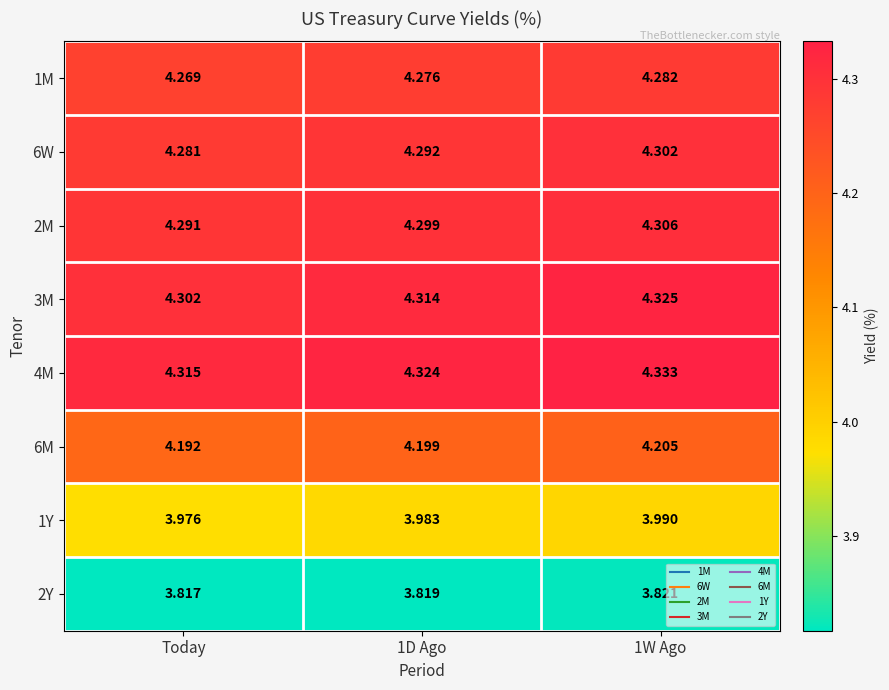

Is the value of 6W at Today greater than the value of 3M at 1W Ago?

No